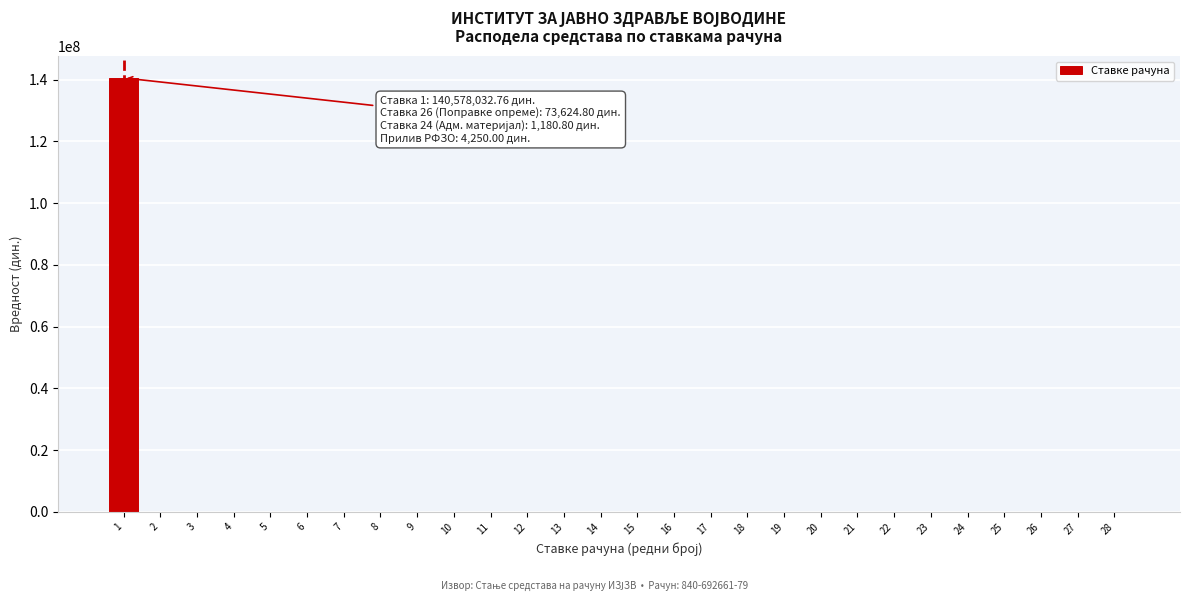

Is it true that the value at 20 is 96554906.3?

False